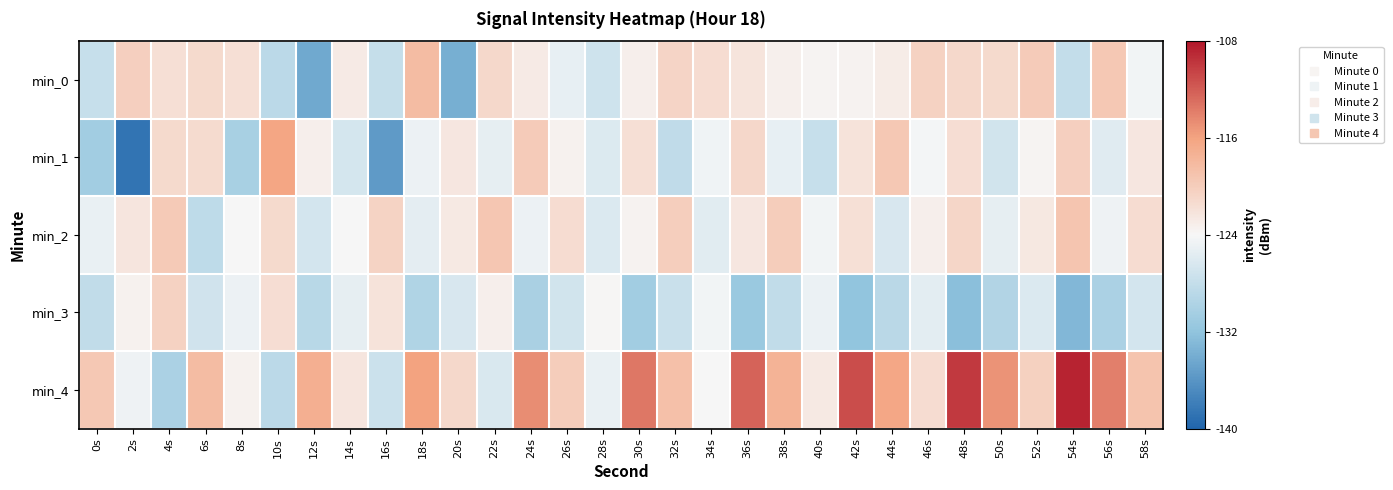

Reading right to left, list all the values displayed in this chart.

min_0: 58s=-124.4	56s=-119.5	54s=-128.0	52s=-119.8	50s=-121.2	48s=-121.0	46s=-120.4	44s=-123.0	42s=-123.6	40s=-123.7	38s=-123.3	36s=-122.2	34s=-121.5	32s=-120.7	30s=-123.2	28s=-127.1	26s=-125.2	24s=-122.8	22s=-121.1	20s=-133.8	18s=-118.4	16s=-128.0	14s=-122.8	12s=-134.3	10s=-128.7	8s=-121.7	6s=-121.2	4s=-121.6	2s=-120.2	0s=-127.8
min_1: 58s=-122.4	56s=-125.8	54s=-120.2	52s=-123.7	50s=-126.9	48s=-121.6	46s=-124.3	44s=-119.5	42s=-122.1	40s=-127.8	38s=-125.2	36s=-120.9	34s=-124.6	32s=-128.3	30s=-121.7	28s=-126.1	26s=-123.4	24s=-119.8	22s=-125.3	20s=-122.5	18s=-124.8	16s=-135.5	14s=-126.7	12s=-123.2	10s=-116.2	8s=-130.2	6s=-121.3	4s=-121.2	2s=-138.6	0s=-130.7
min_2: 58s=-121.4	56s=-124.7	54s=-119.2	52s=-122.6	50s=-125.3	48s=-120.8	46s=-123.2	44s=-126.4	42s=-121.8	40s=-124.5	38s=-119.9	36s=-122.4	34s=-125.7	32s=-120.1	30s=-123.6	28s=-126.2	26s=-121.5	24s=-124.8	22s=-119.3	20s=-122.7	18s=-125.4	16s=-120.6	14s=-124.1	12s=-126.8	10s=-121.2	8s=-123.9	6s=-128.5	4s=-119.7	2s=-122.3	0s=-125.1
min_3: 58s=-126.8	56s=-130.0	54s=-133.1	52s=-126.2	50s=-129.4	48s=-132.5	46s=-125.6	44s=-128.8	42s=-131.9	40s=-125.0	38s=-128.2	36s=-131.3	34s=-124.4	32s=-127.6	30s=-130.7	28s=-123.8	26s=-127.0	24s=-130.1	22s=-123.2	20s=-126.4	18s=-129.6	16s=-122.1	14s=-125.3	12s=-128.9	10s=-121.6	8s=-124.8	6s=-127.1	4s=-120.4	2s=-123.5	0s=-128.2
min_4: 58s=-119.1	56s=-113.9	54s=-108.7	52s=-120.3	50s=-115.1	48s=-109.9	46s=-121.5	44s=-116.3	42s=-111.1	40s=-122.7	38s=-117.5	36s=-112.3	34s=-123.9	32s=-118.7	30s=-113.5	28s=-125.1	26s=-119.9	24s=-114.7	22s=-126.3	20s=-121.1	18s=-115.9	16s=-127.5	14s=-122.3	12s=-117.1	10s=-128.7	8s=-123.5	6s=-118.3	4s=-129.9	2s=-124.7	0s=-119.5